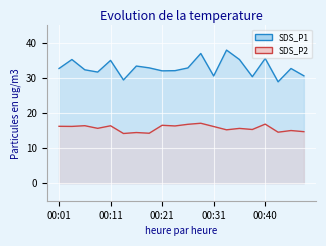

How many values in the SDS_P2 series exceed 16?

10